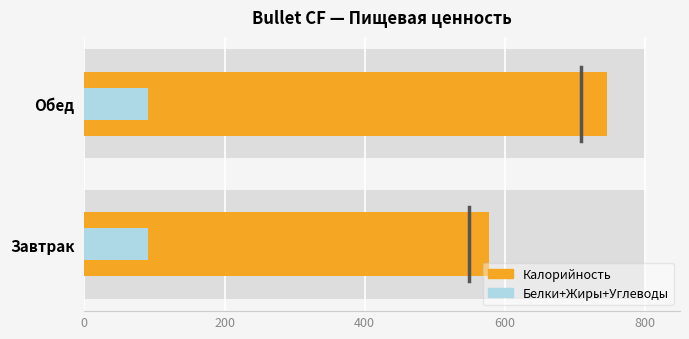

Reading left to right, extract all data points from this chart.

Калорийность: 577.9	745.8
Б+Ж+У: 91.3	91.1